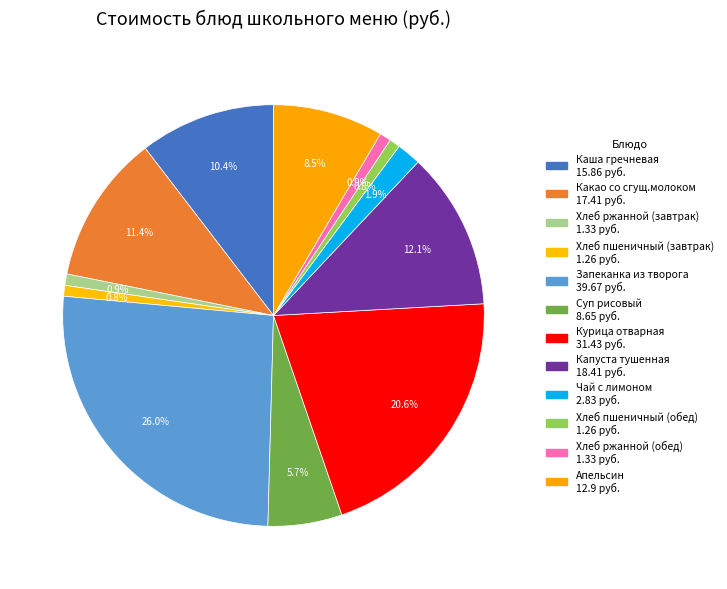

True or false: Суп рисовый accounts for 6% of the total.

True